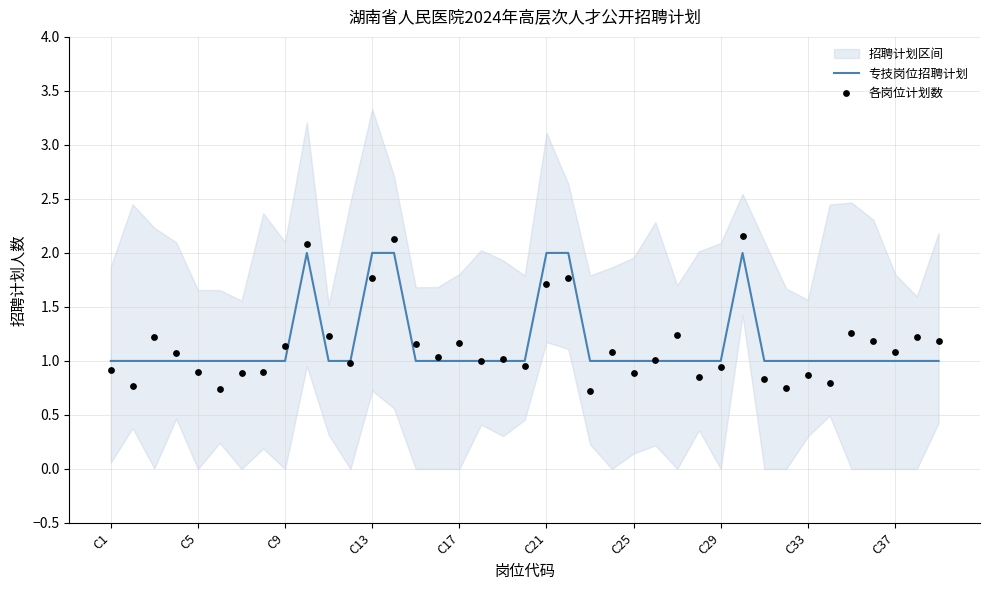

Which series has the largest total across all categories?

专技岗位招聘计划